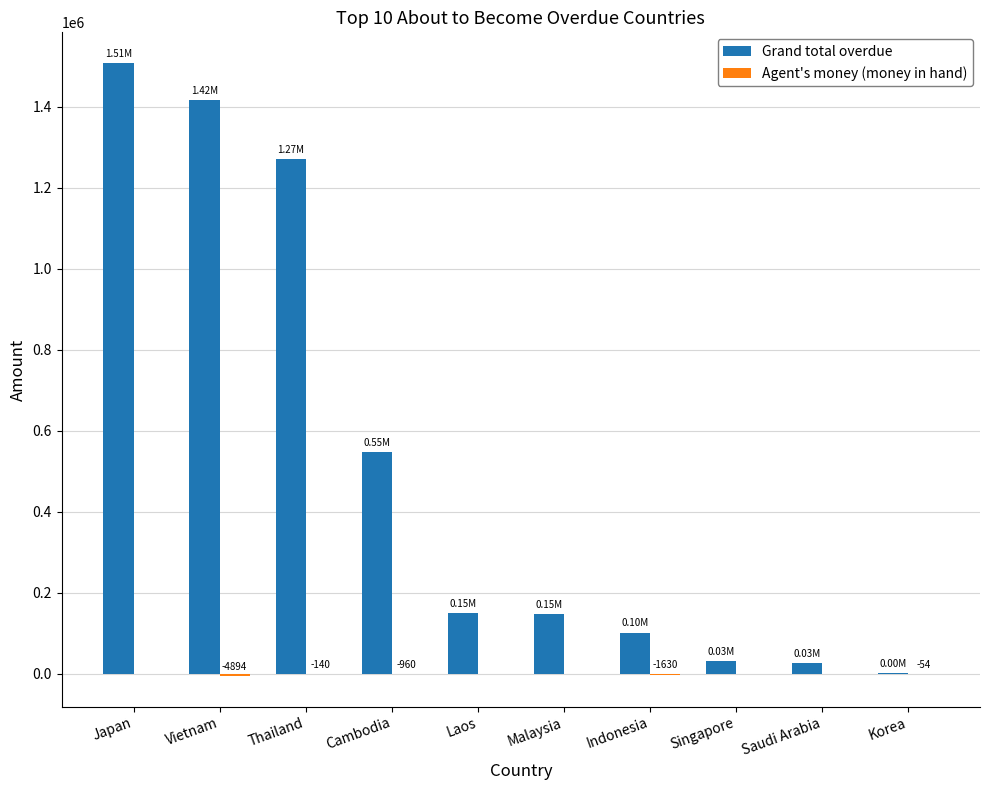

At which label is Grand total overdue closest to 755285?

Cambodia